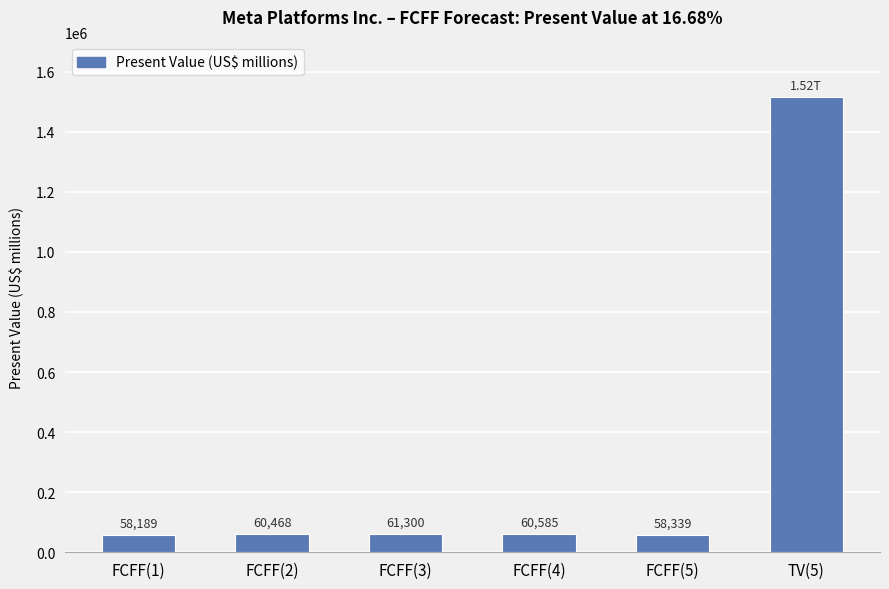

What is the difference between the second highest and second lowest values?

2961